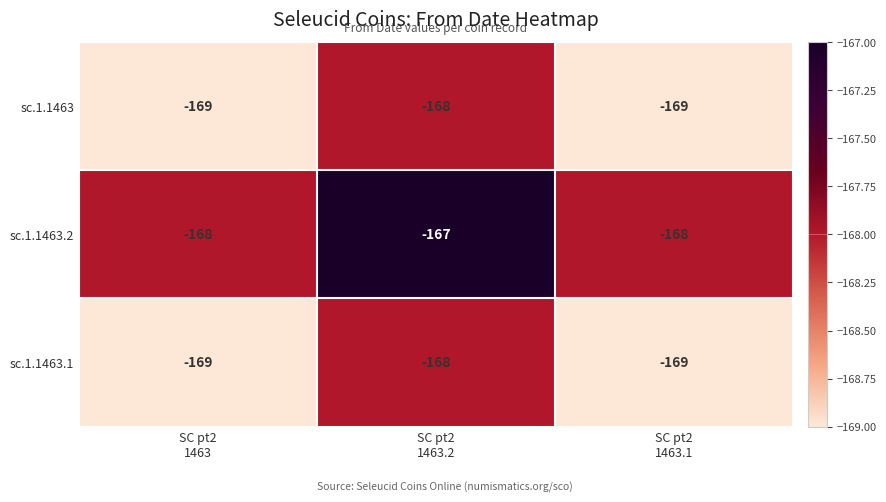

What is the minimum value shown in the chart?

-169